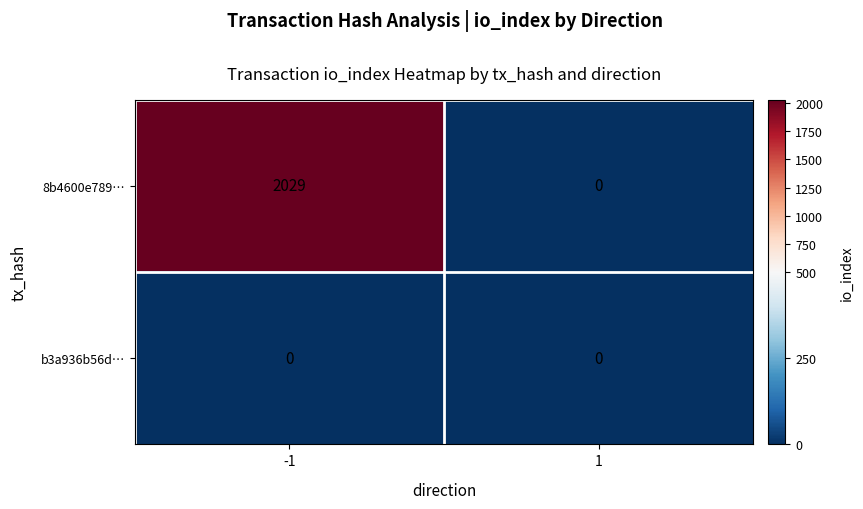

Which series has the largest total across all categories?

8b4600e789…